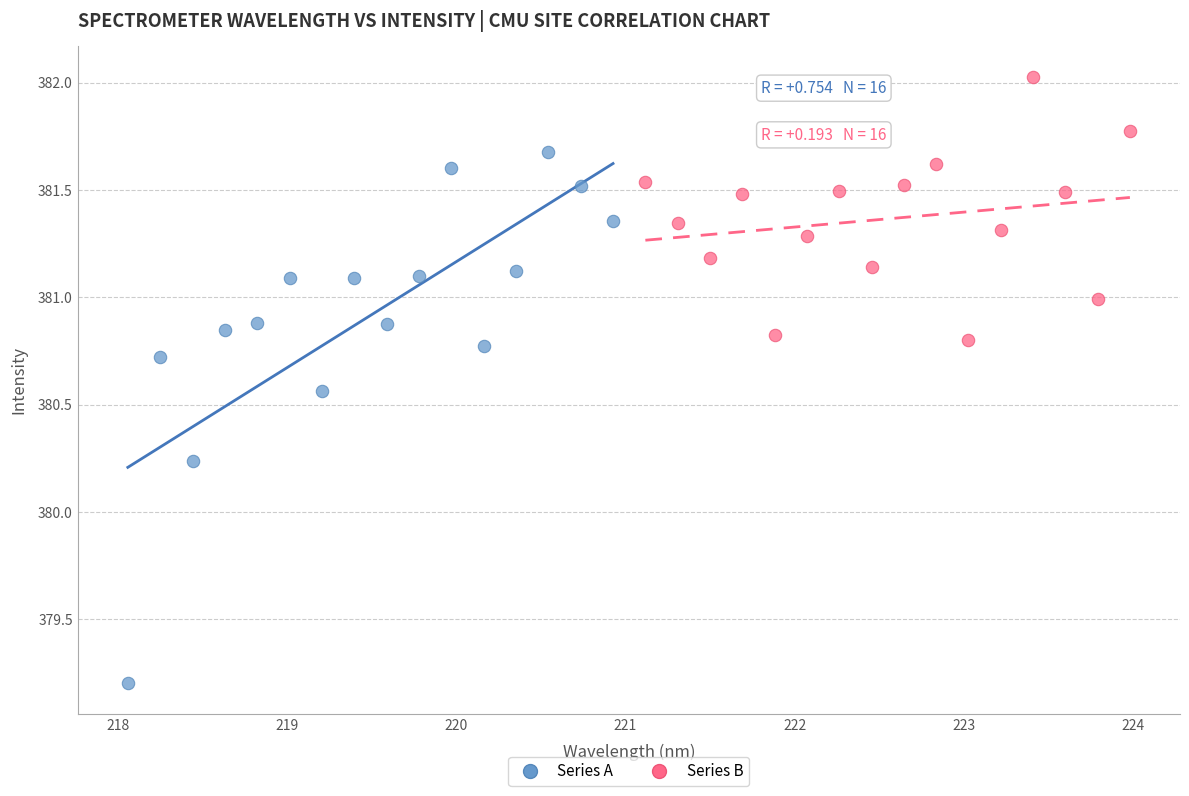

Which series contains the lowest Y value?

Series A